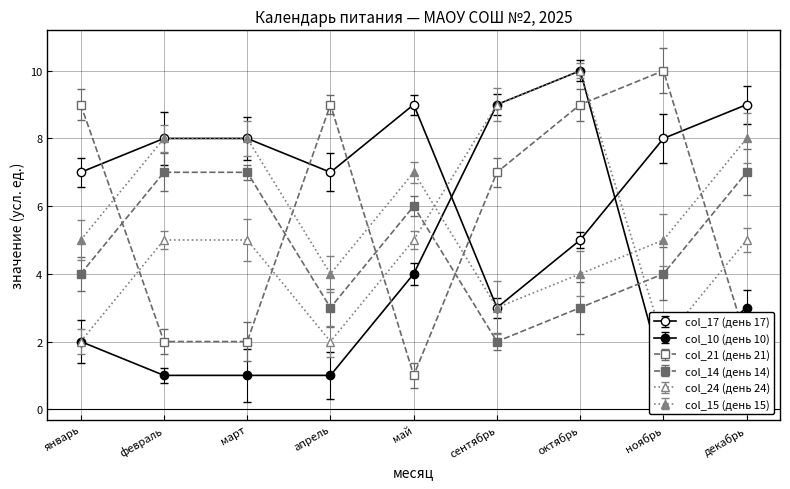

Does the chart display data point markers on the line(s)?

Yes